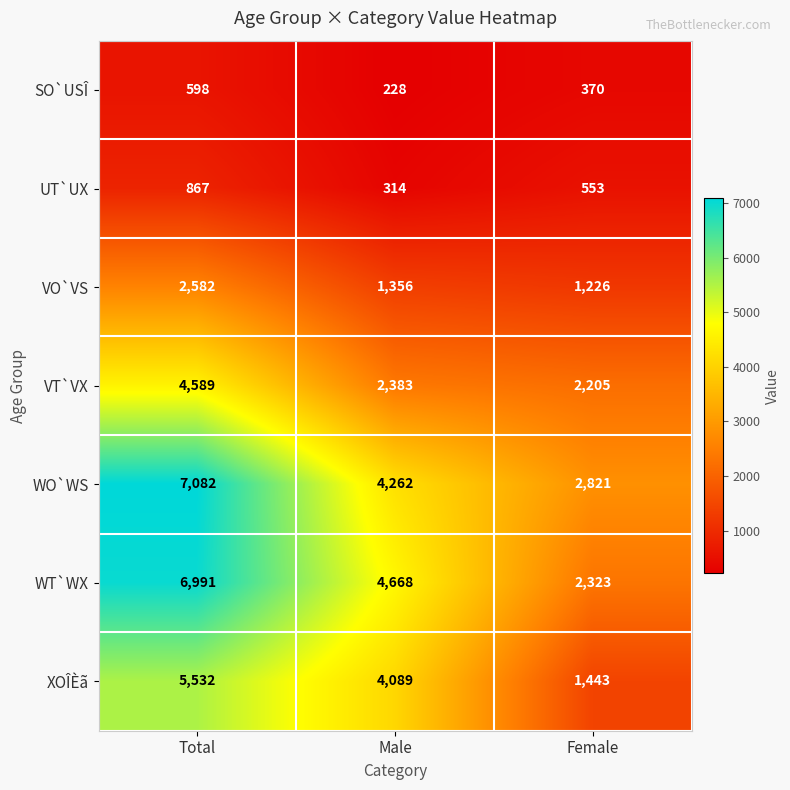

Which category has the lowest value across all series?

Male